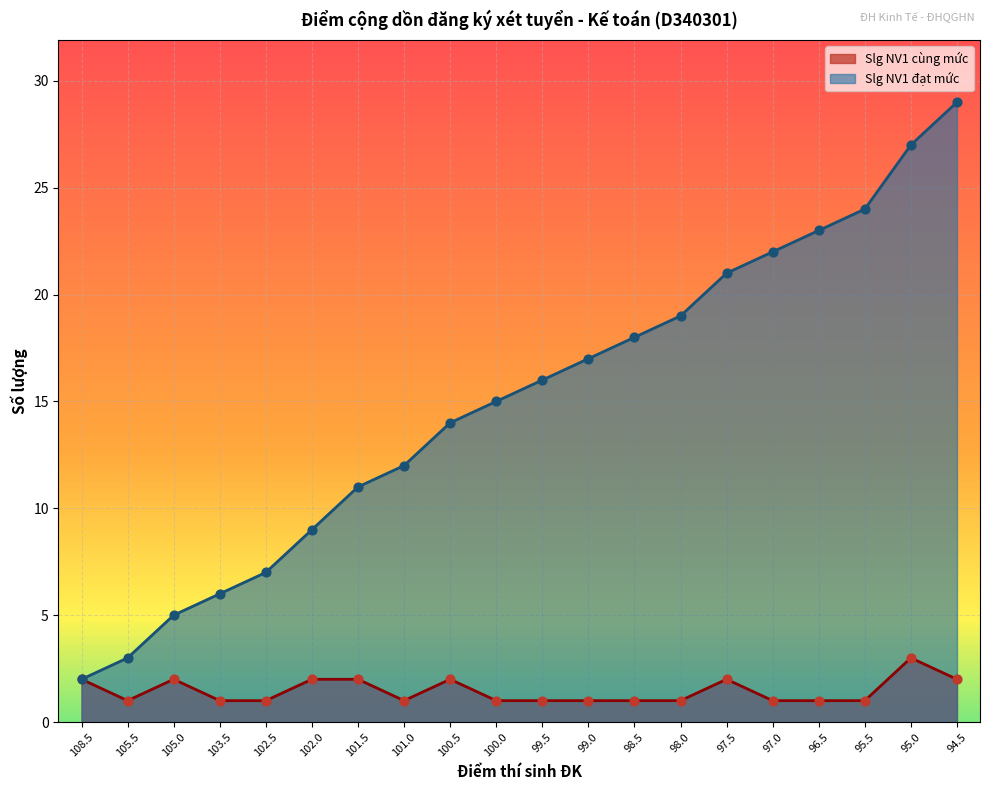

Which series reaches the maximum Y coordinate?

Slg NV1 đạt mức